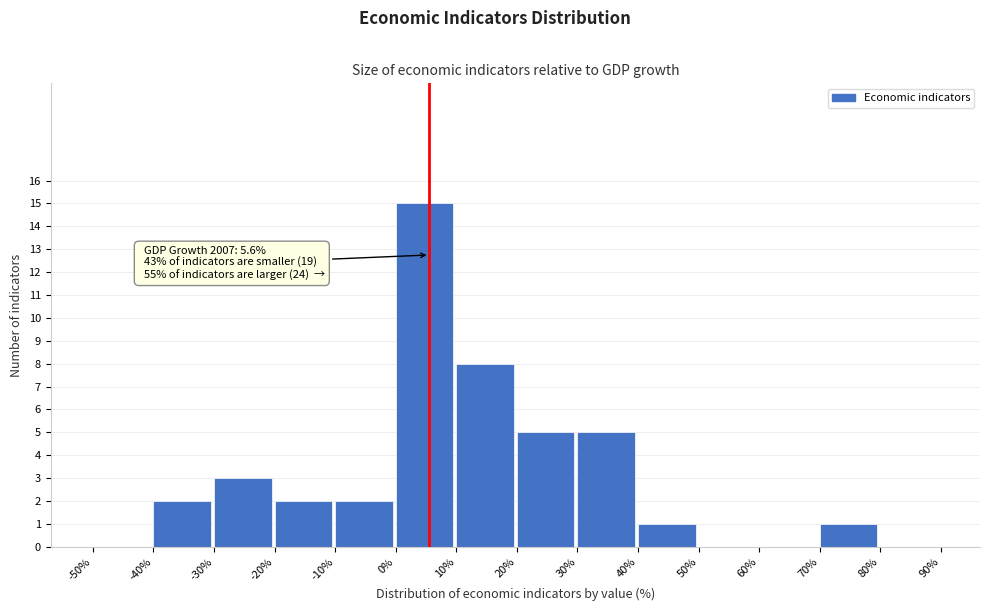

Which range on the x-axis has the tallest bar?

0% to 10%